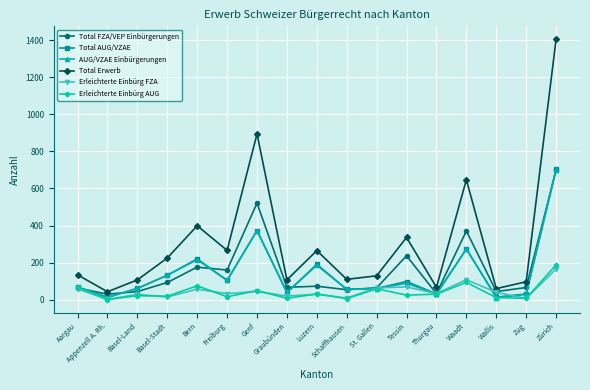

What is the label of the 13th point from the right?

Bern